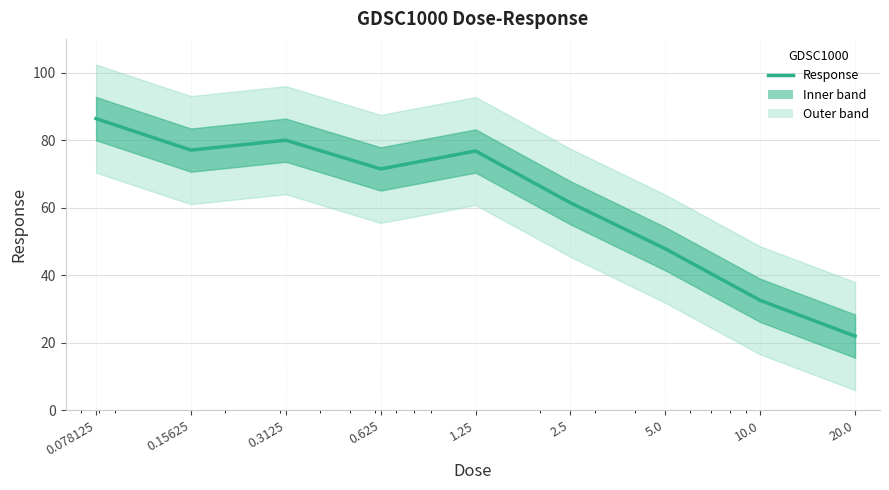

At which label is the value closest to 54?

5.0